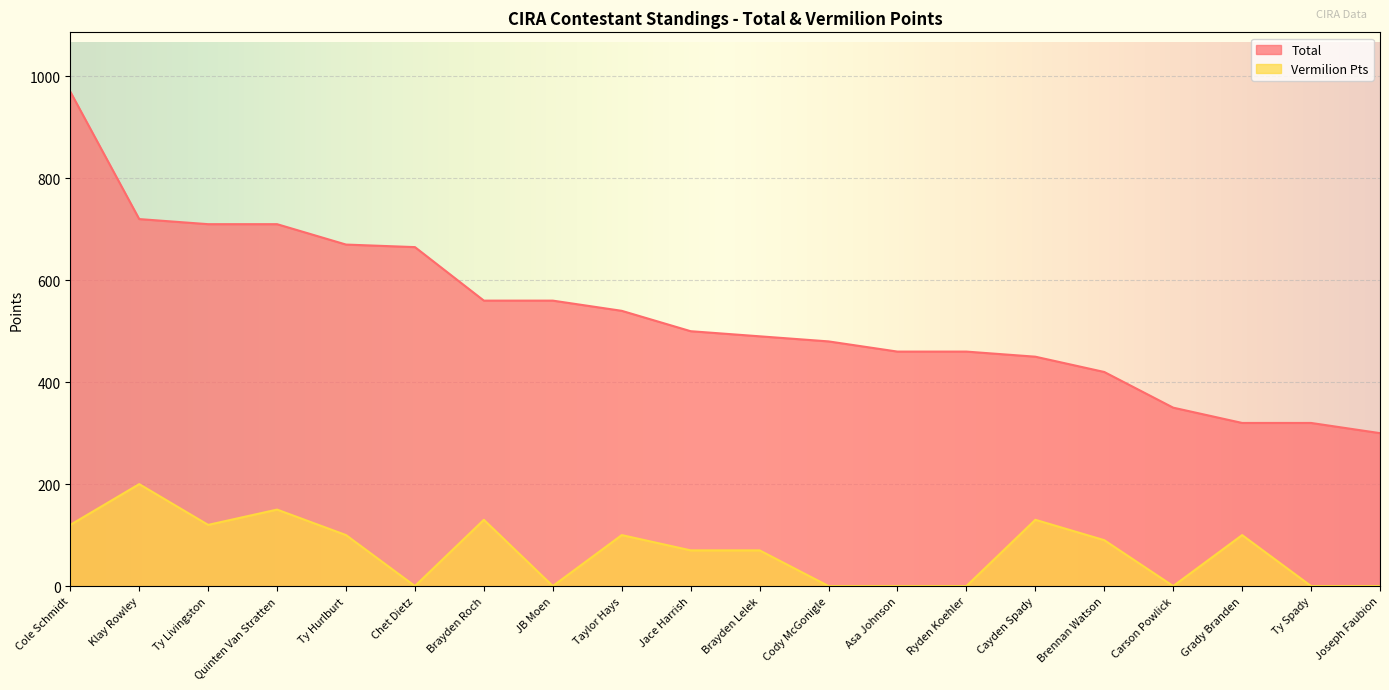

How many distinct data groups are displayed?

2